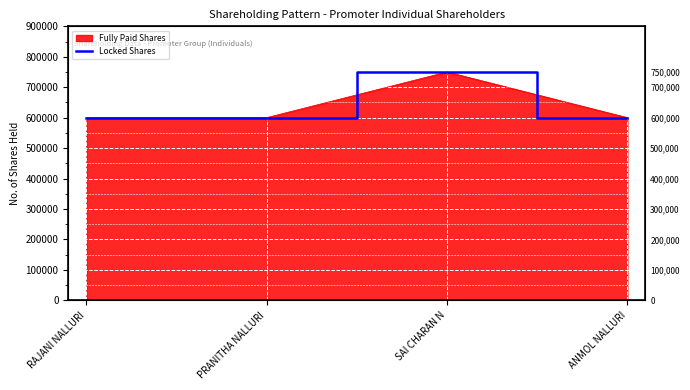

What is the label of the 2nd point from the right?

SAI CHARAN N